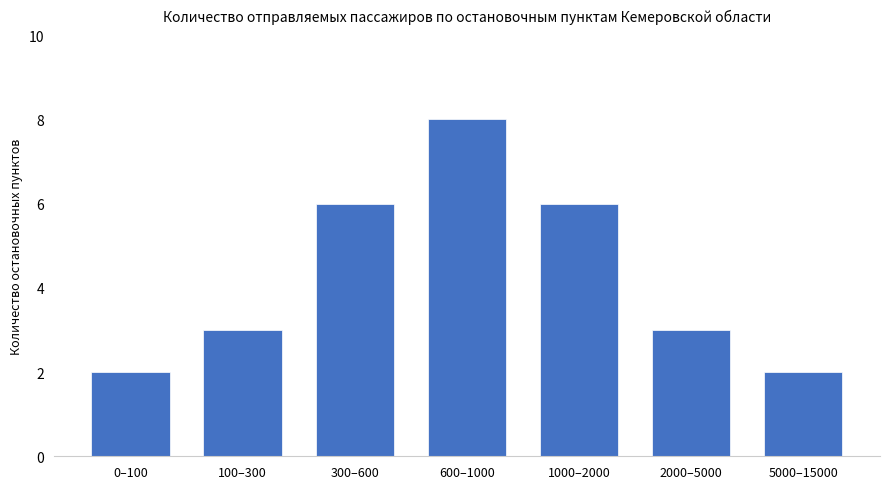

Read the value at 2000–5000.

3